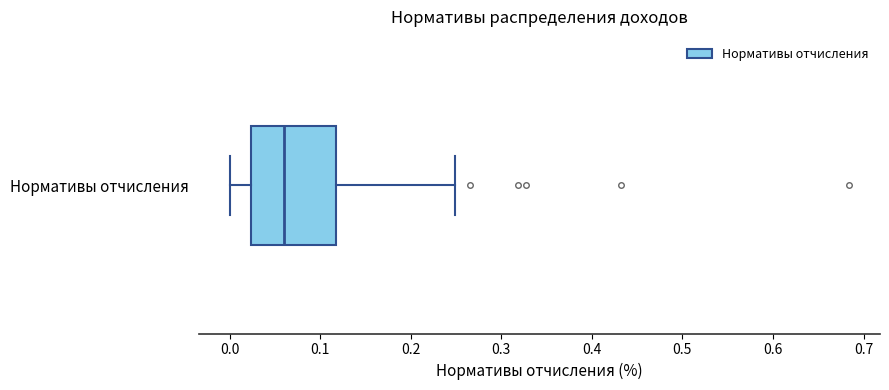

Transcribe this box plot: give where the median line is, the range the box spans, and where the two whiskers end, as read against the x-axis. The values are not printed on the chart, so give them approximately, as read against the axis.

median 0.06, box 0.02 to 0.12, whiskers 0.00 to 0.25